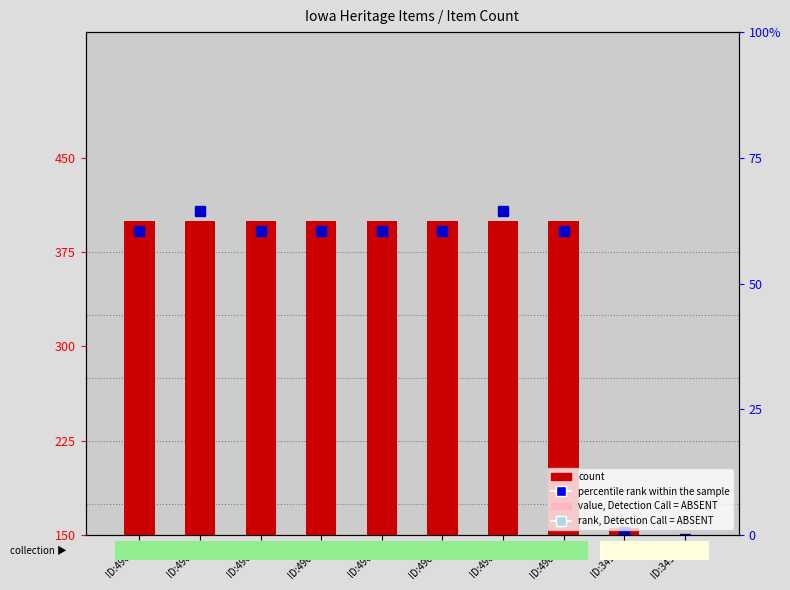

Rank the categories by value from lowest to highest.

ID:34586, ID:34937, ID:49684, ID:49685, ID:49686, ID:49687, ID:49688, ID:49689, ID:49690, ID:49691